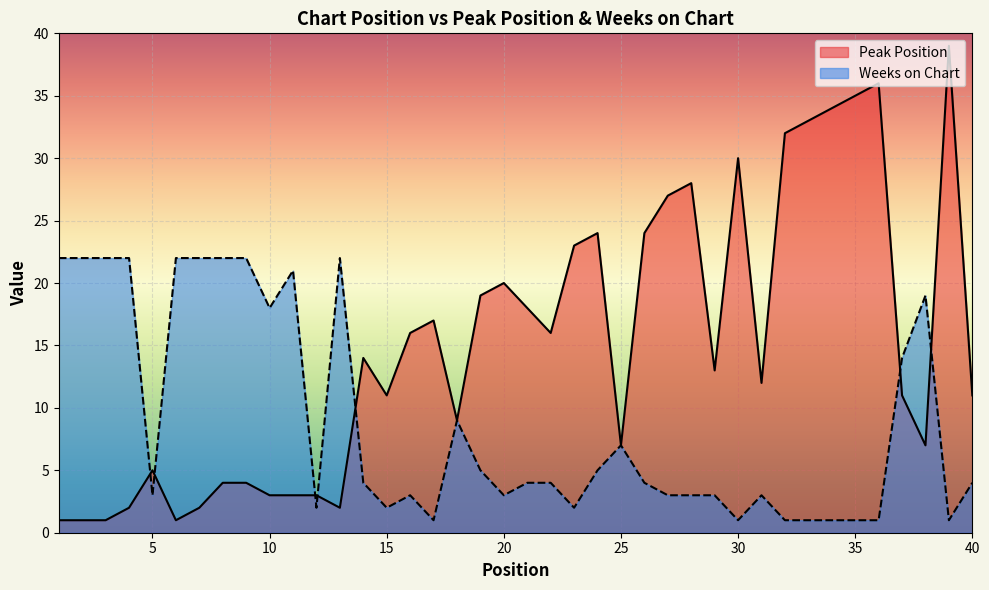

Which series has the largest total across all categories?

Peak Position